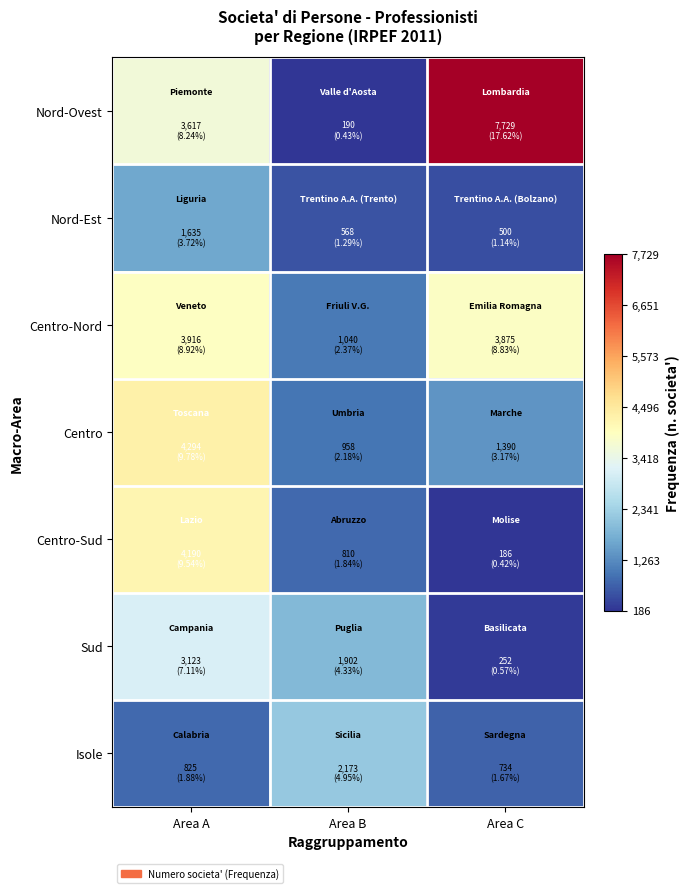

At how many categories does at least one series exceed 7014?

1